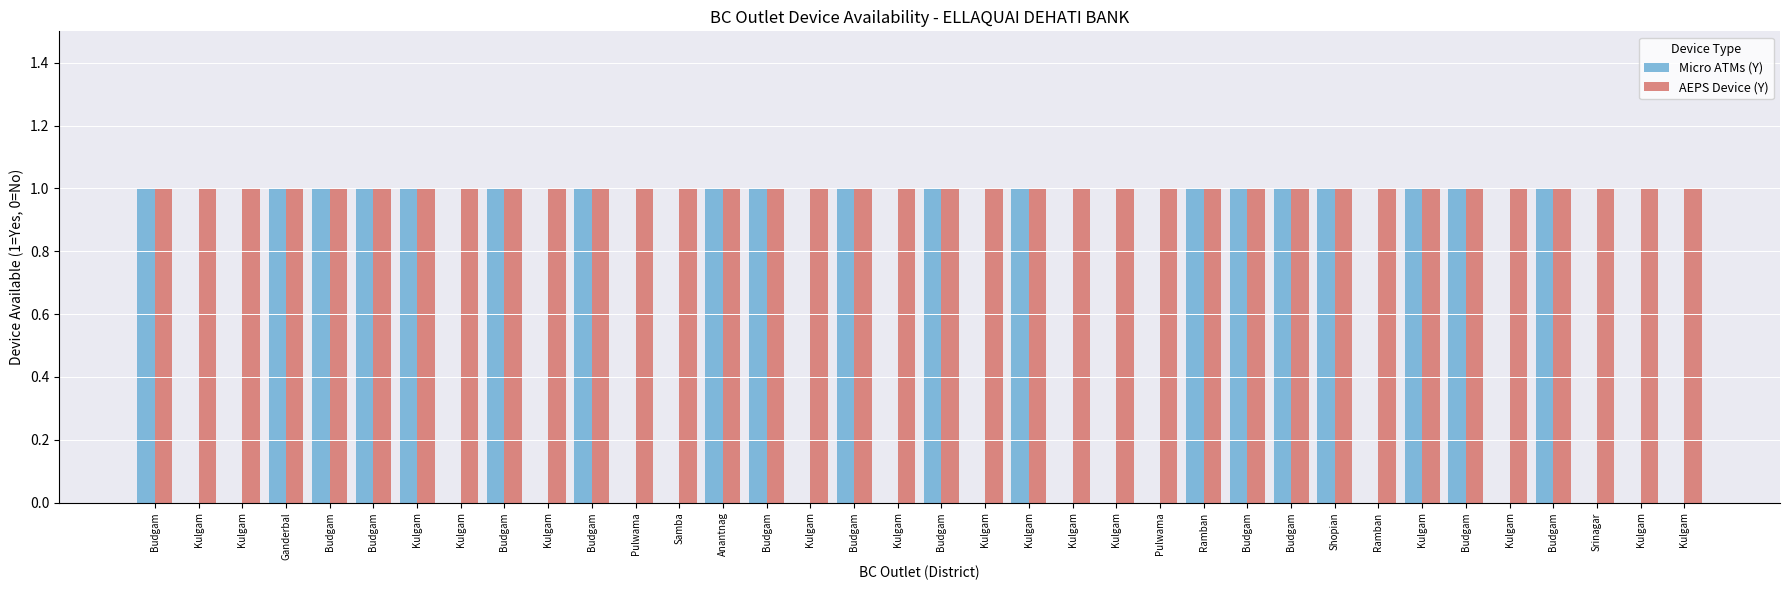

How many distinct data groups are displayed?

2